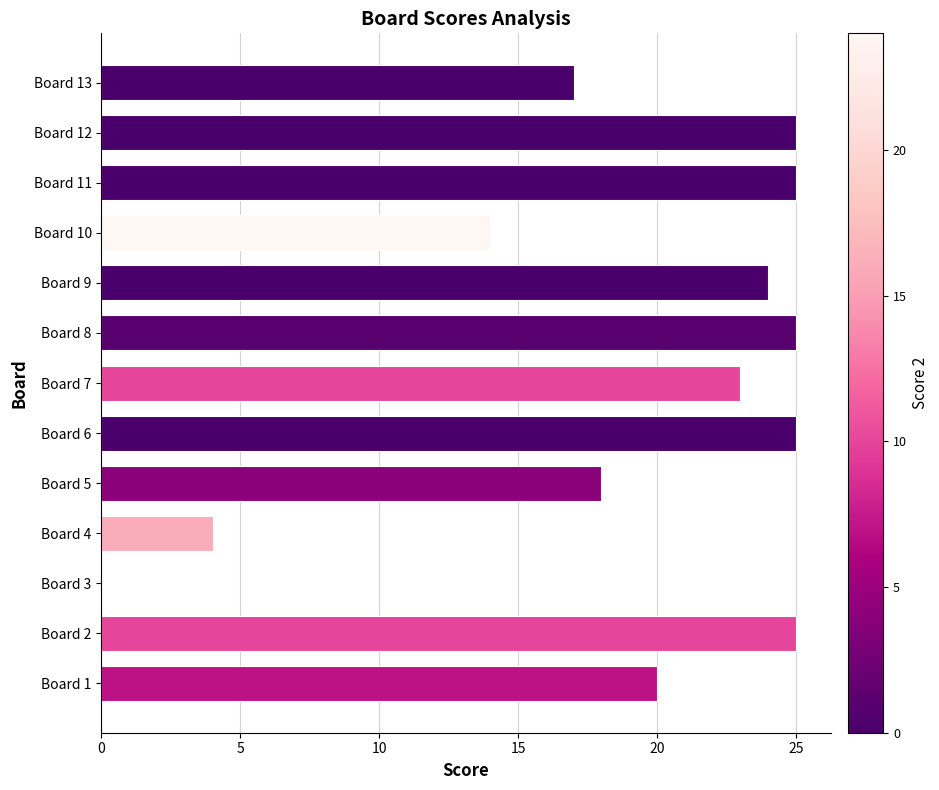

Are the bars horizontal?

Yes